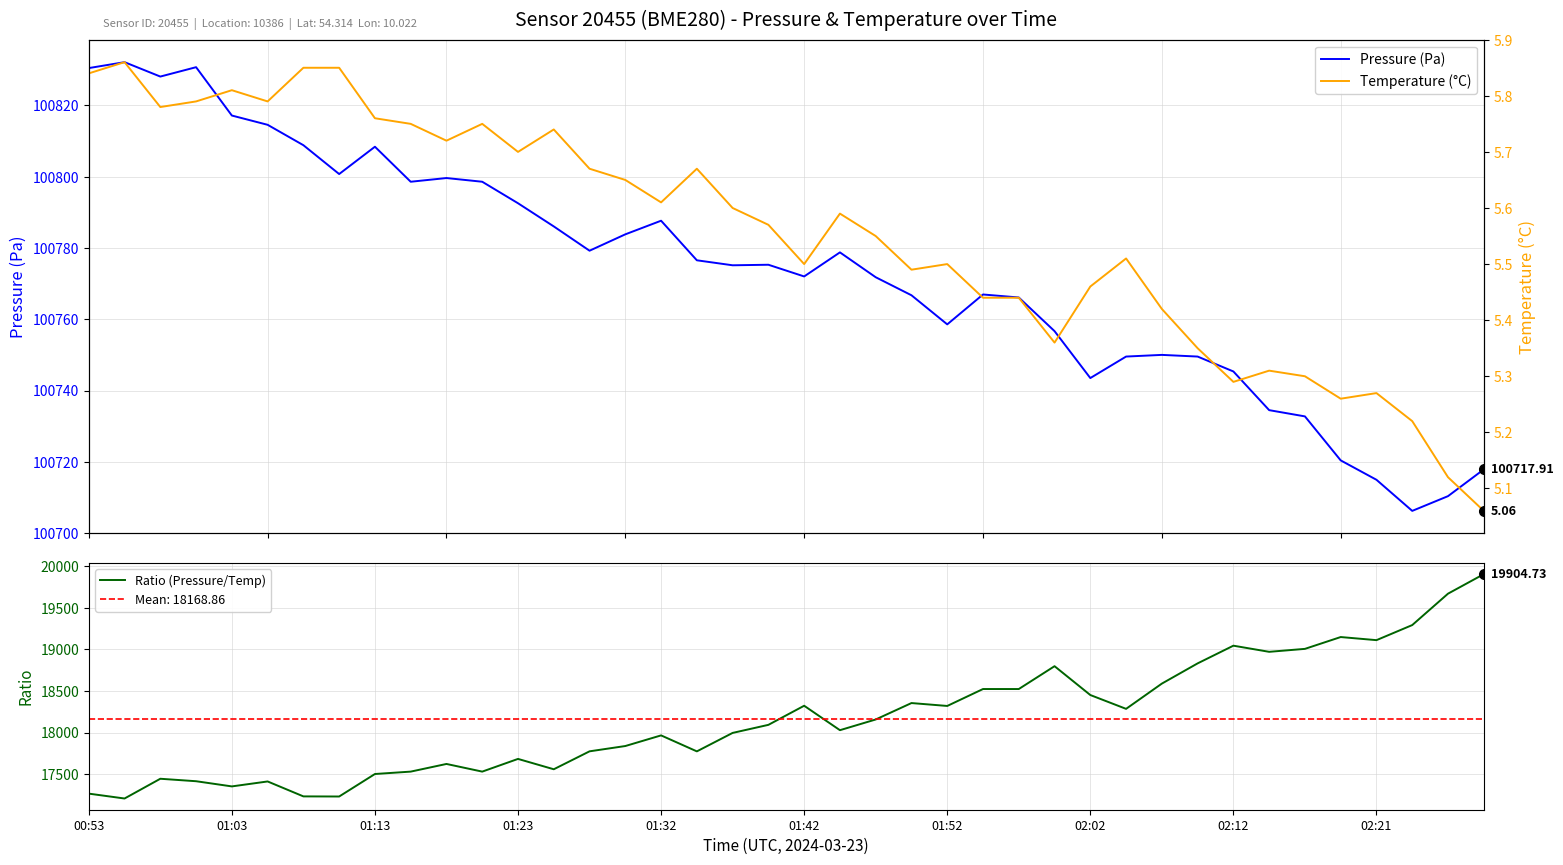

Which series has the largest range (max minus min)?

Ratio (Pressure/Temp)